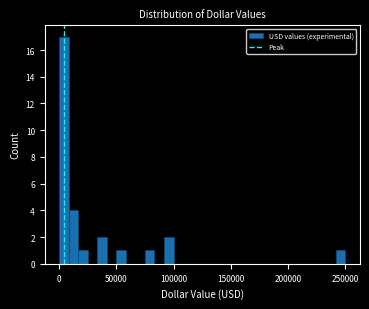

Read against the x-axis, roughly where is the centre of the tallest bar?

5000